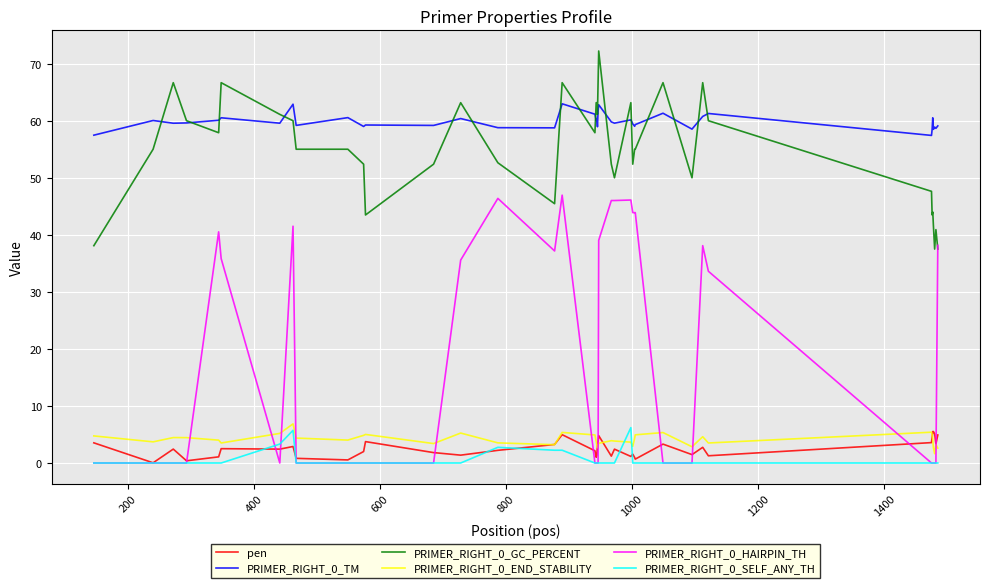

What is the maximum value for PRIMER_RIGHT_0_END_STABILITY?

6.9